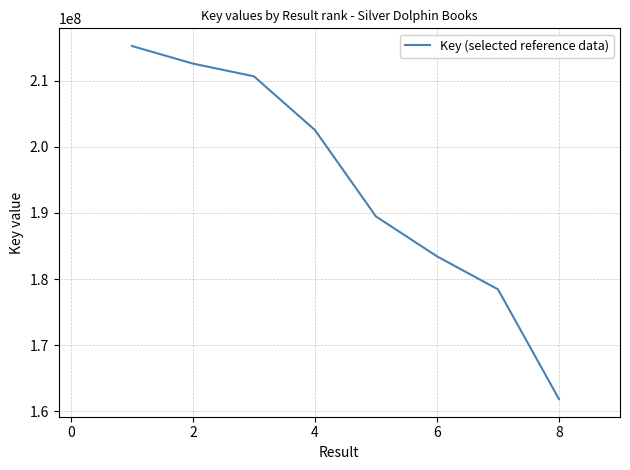

What is the difference between the maximum and minimum values?

53399235